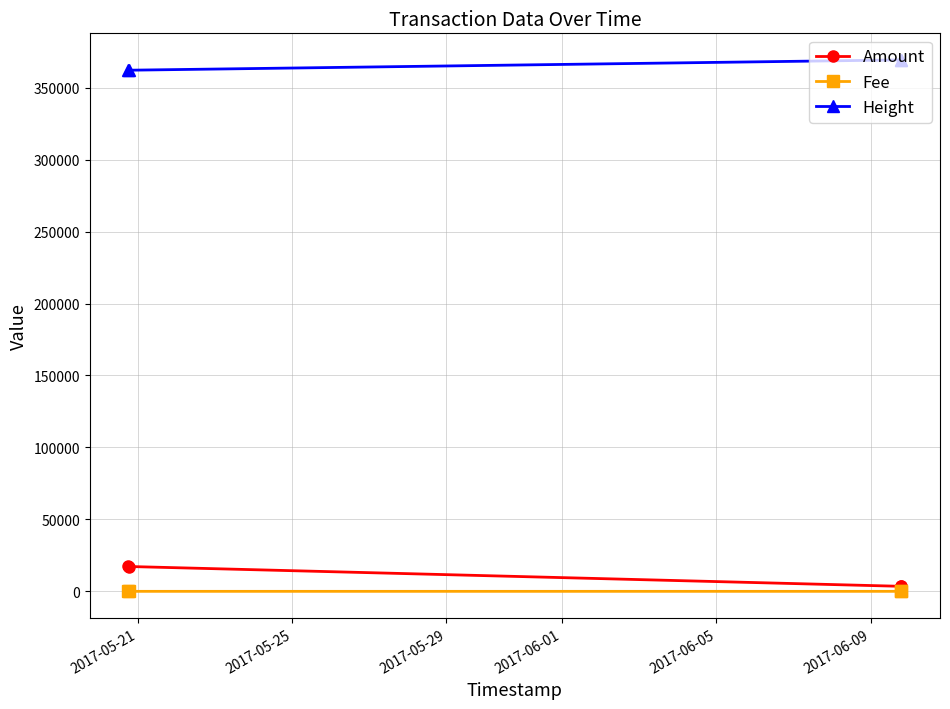

What is the value of the Amount point at the 1st from the left?

17260.4